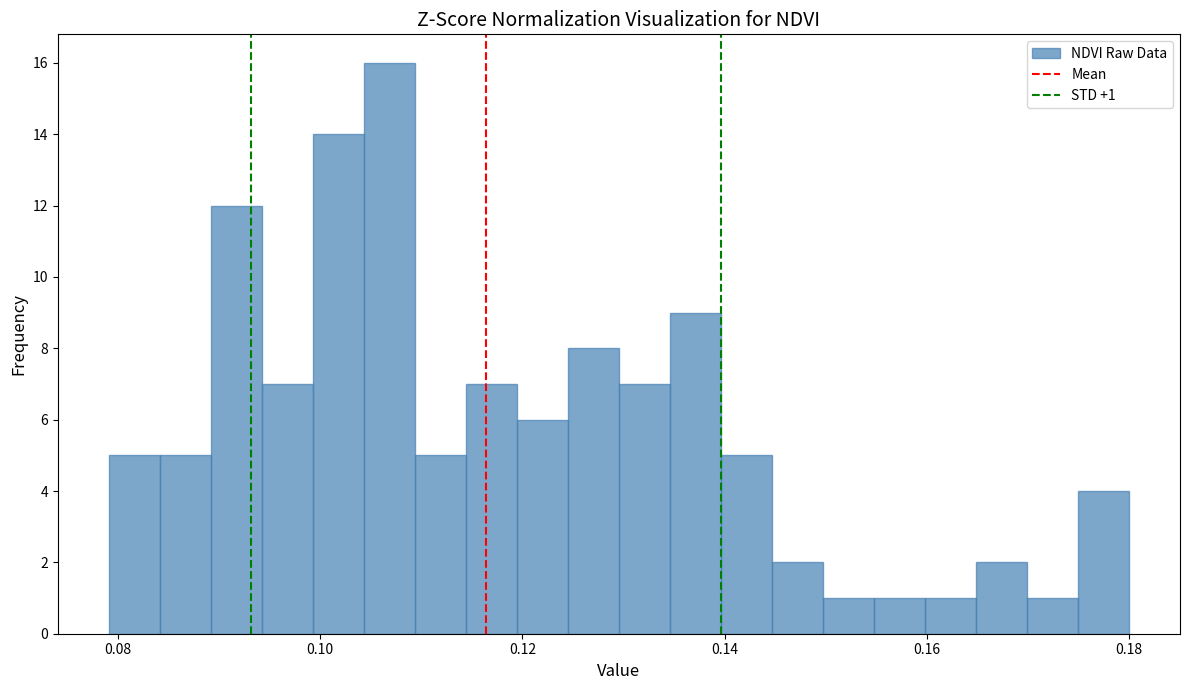

Read against the x-axis, roughly where is the centre of the tallest bar?

0.106